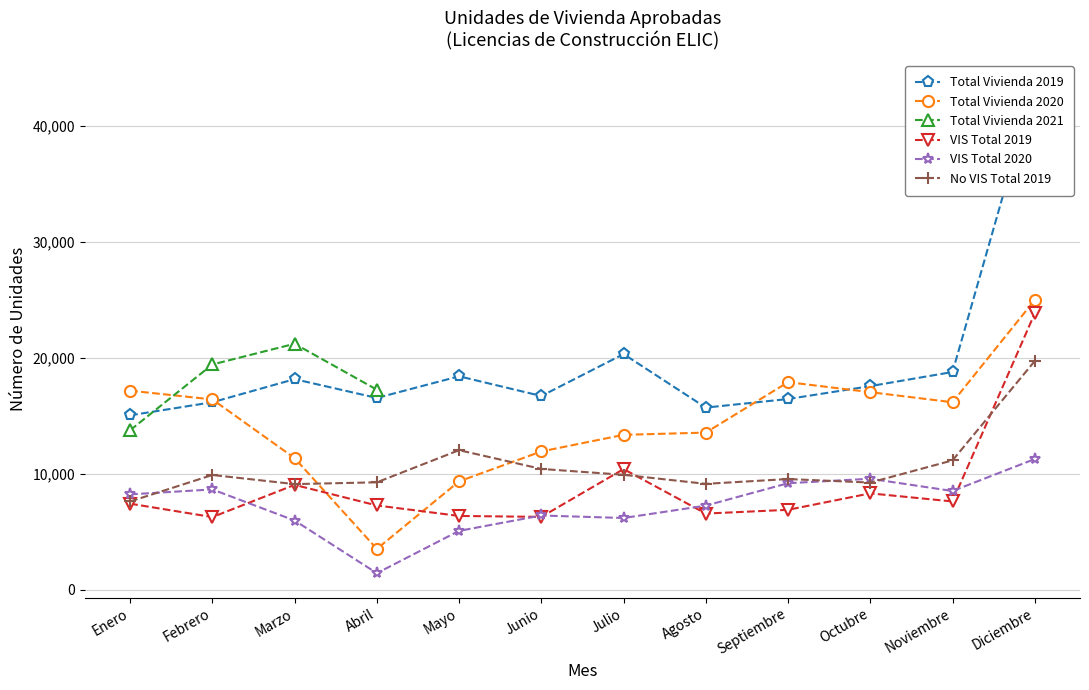

How many values in the VIS Total 2020 series are below 8228?

6